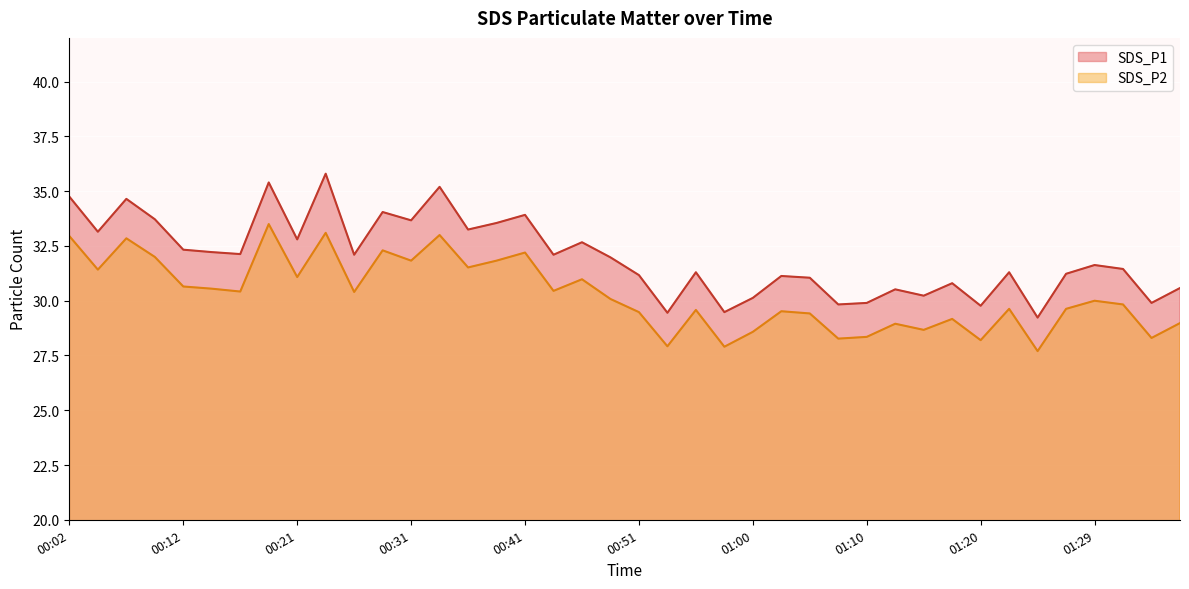

What is the maximum value shown in the chart?

35.8